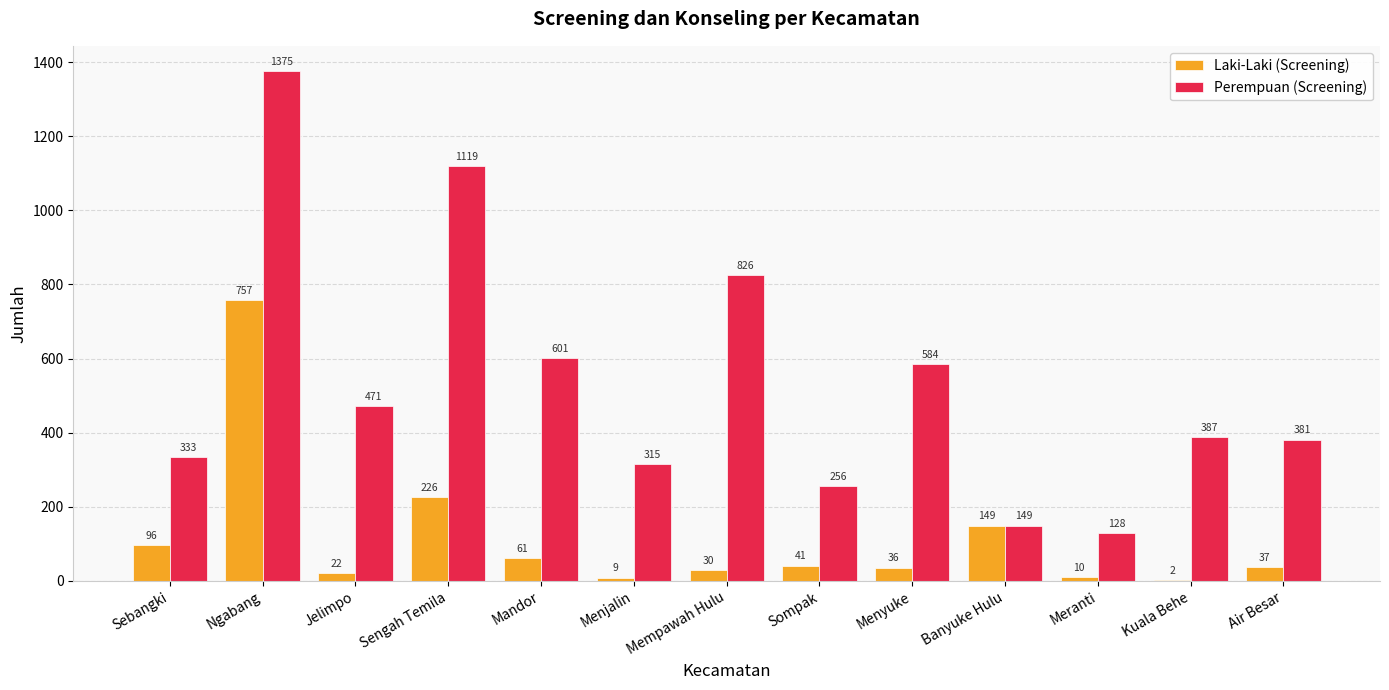

What is the sum of all Perempuan (Screening) values?

6925